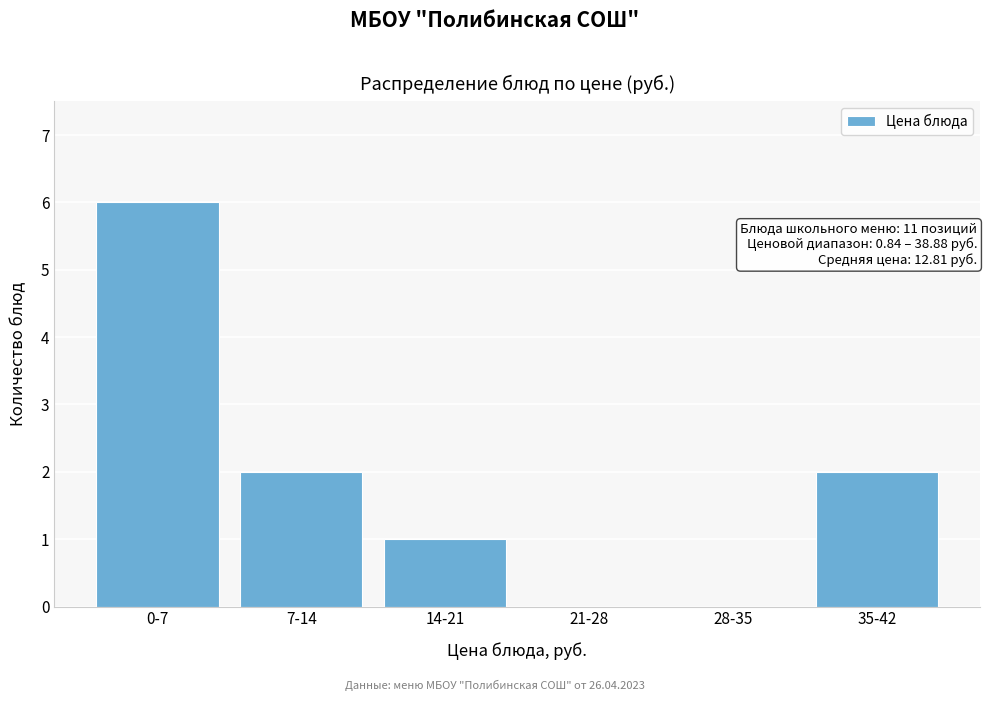

Reading right to left, list all the values displayed in this chart.

35-42=2	28-35=0	21-28=0	14-21=1	7-14=2	0-7=6